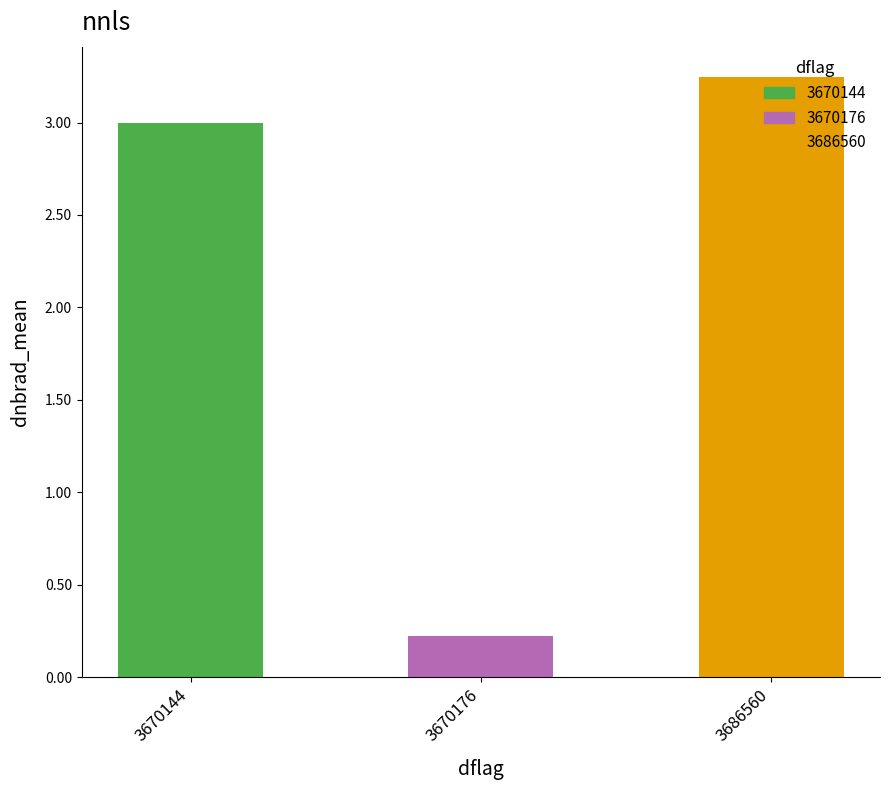

True or false: the data shows 0.9 at 3686560.

False